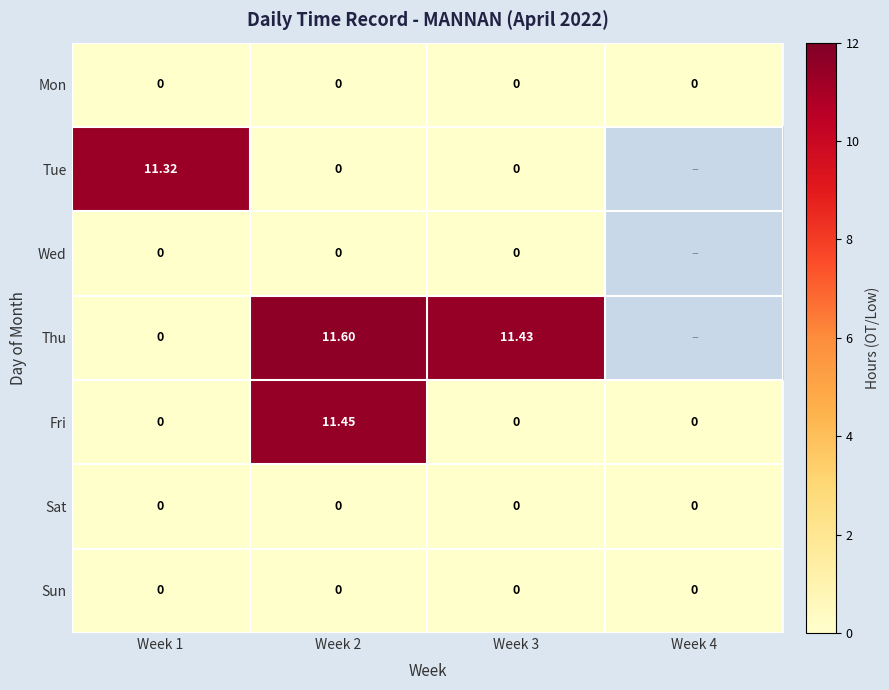

True or false: Fri has a value of -5.3 at Week 4.

False